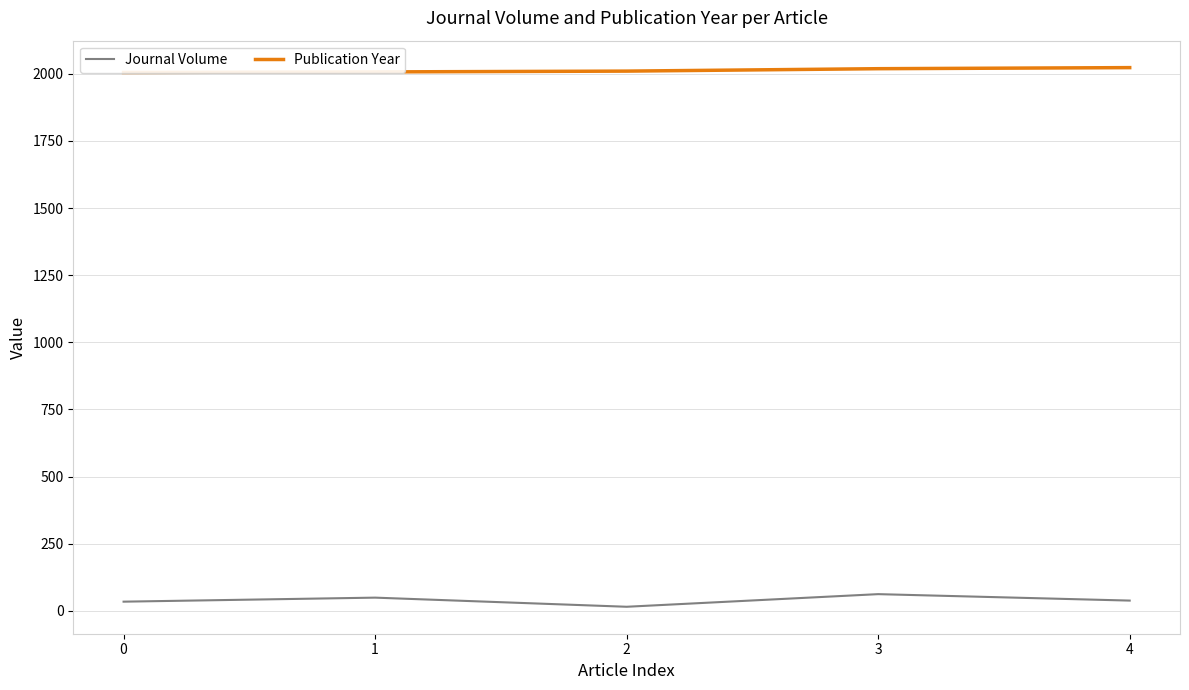

How many values in the Journal Volume series exceed 38?

2